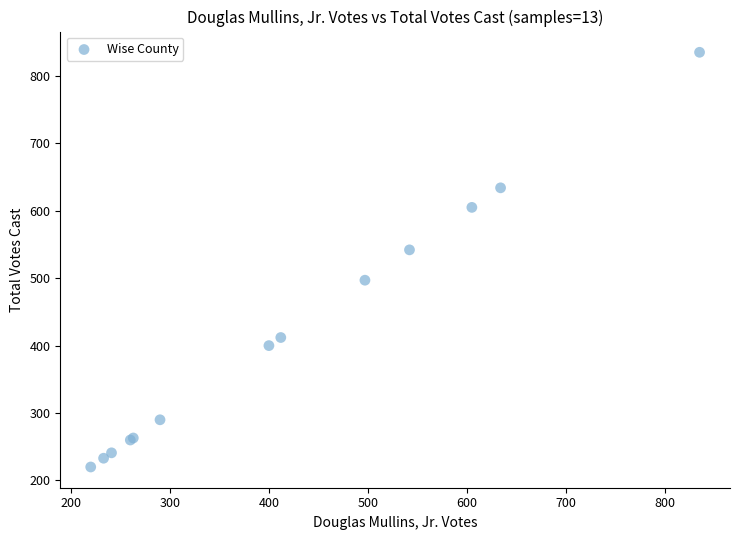

What Y value in the scatter plot is closest to 527?

542